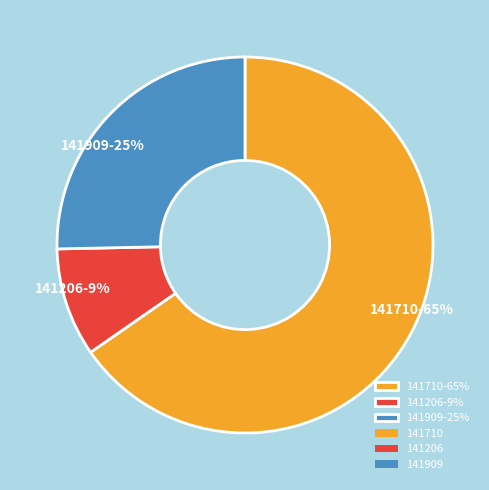

Which slice is the smallest?

141206